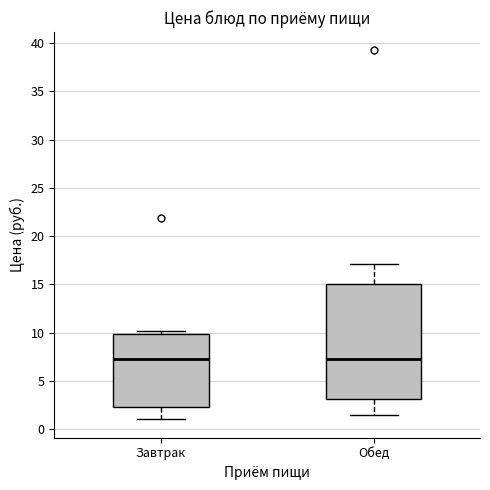

Where does the median line of the box for Завтрак sit on the y-axis? The values are not printed on the chart, so give them approximately, as read against the axis.

7.5